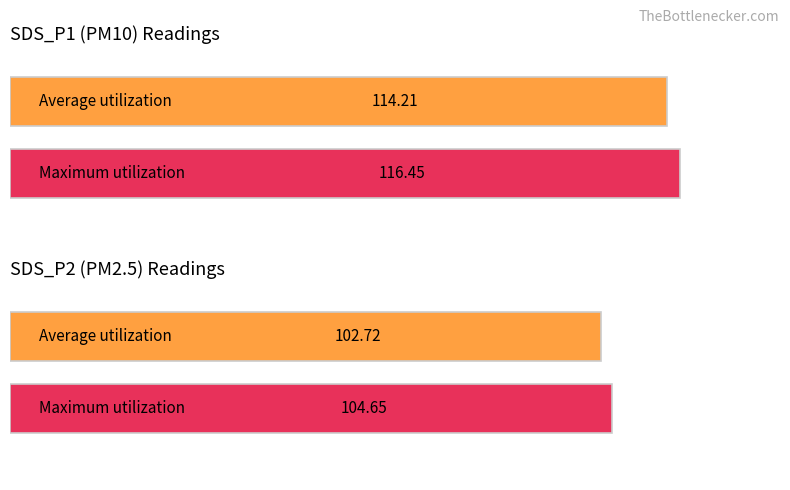

List the series in order of their overall mean, lowest first.

SDS_P2, SDS_P1